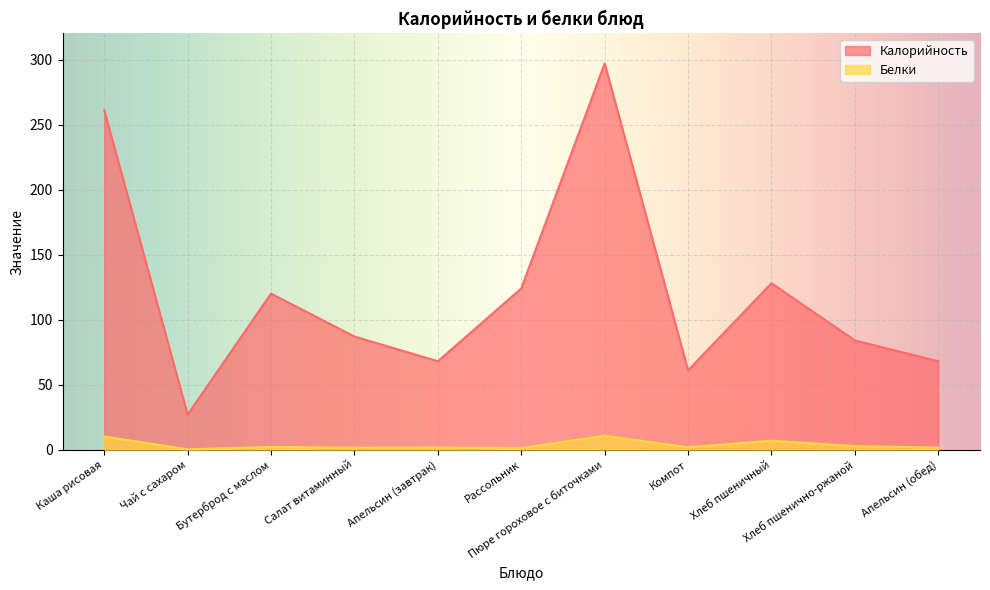

Where does the Белки series first go above 1?

Каша рисовая